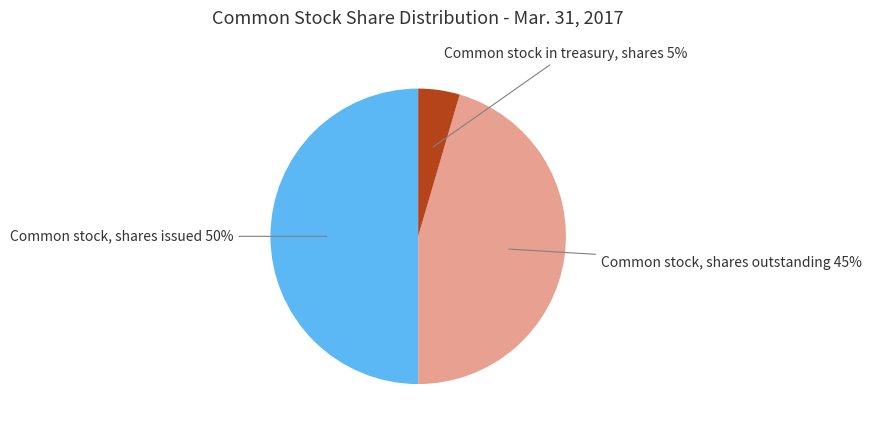

To the nearest percent, what is the difference between the largest and smallest slice percentages?

45%